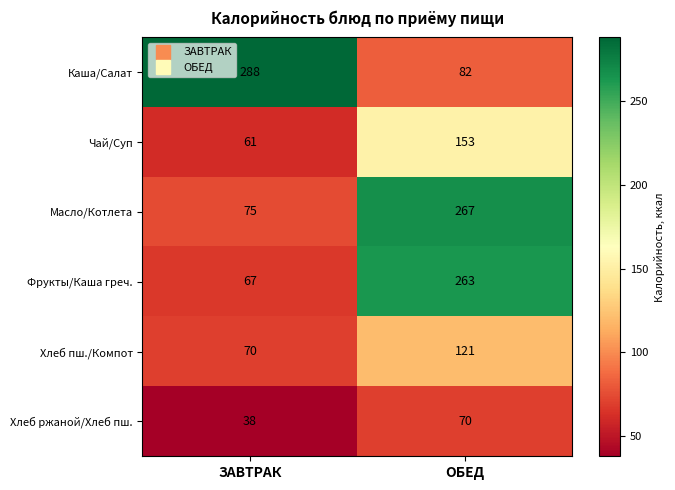

What is the maximum value for Масло/Котлета?

267